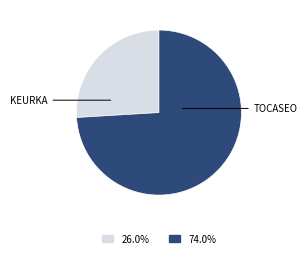

Is there any slice that represents more than half of the pie?

Yes